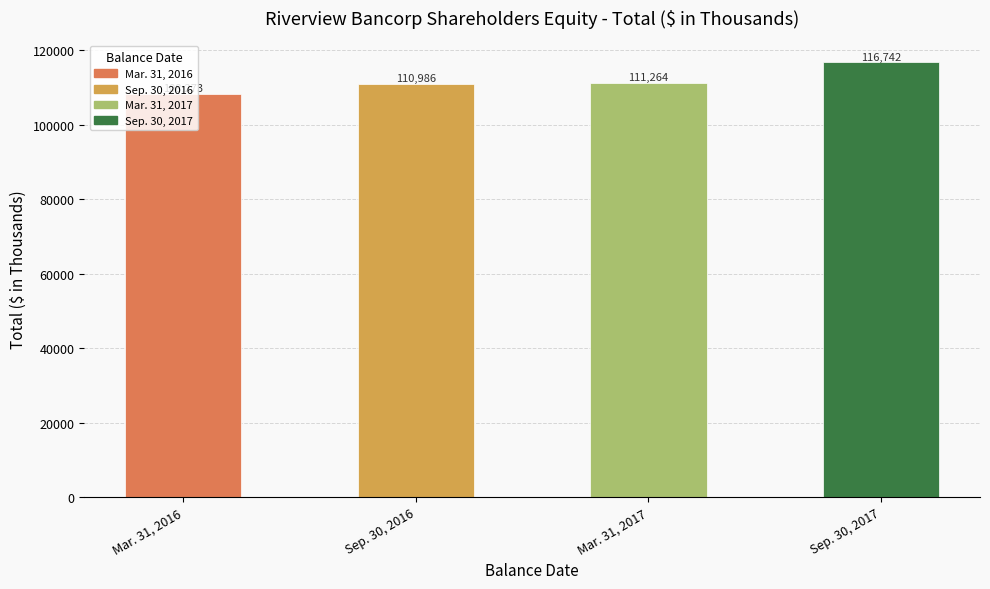

What is the average value?

111816